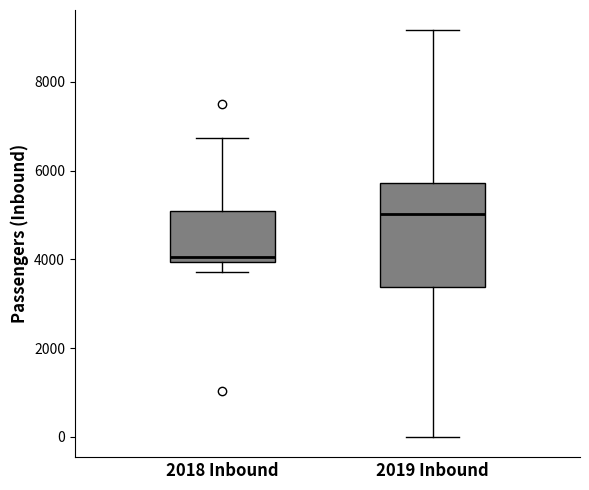

Where is the lower edge of the box for 2019 Inbound on the y-axis? The values are not printed on the chart, so give them approximately, as read against the axis.

3400